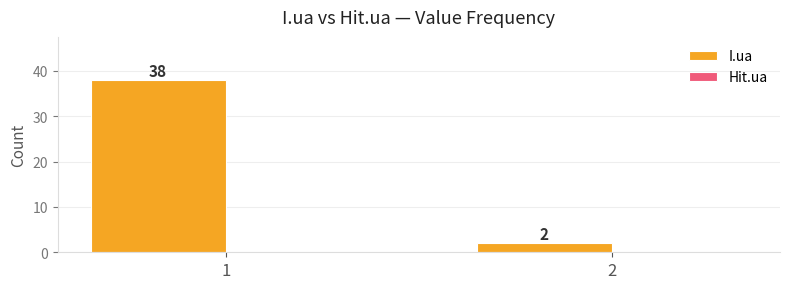

What is the value of the 2nd bar from the left?

2